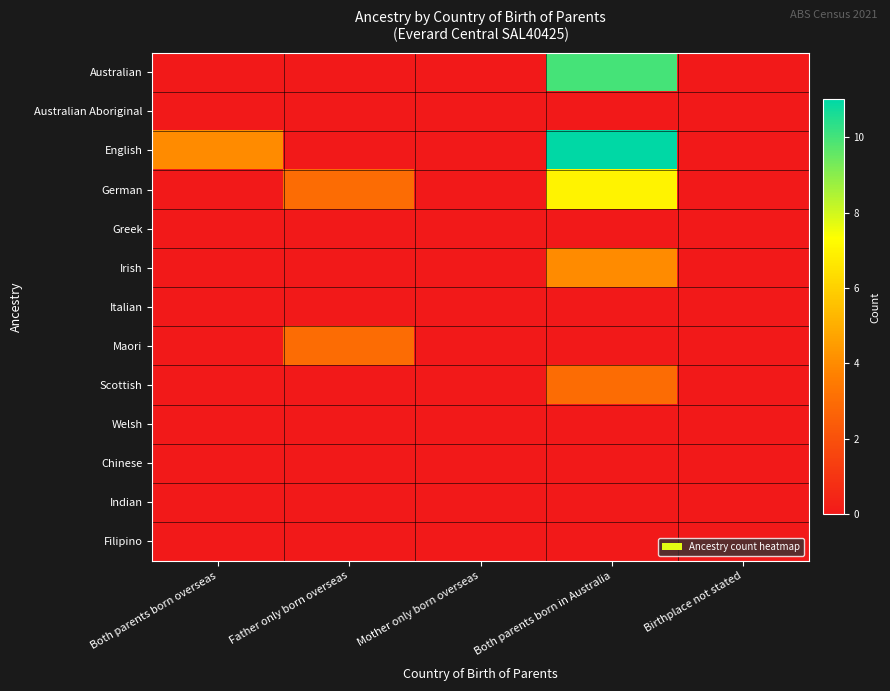

Rank the series at Mother only born overseas from lowest to highest value.

Australian, Australian Aboriginal, English, German, Greek, Irish, Italian, Maori, Scottish, Welsh, Chinese, Indian, Filipino